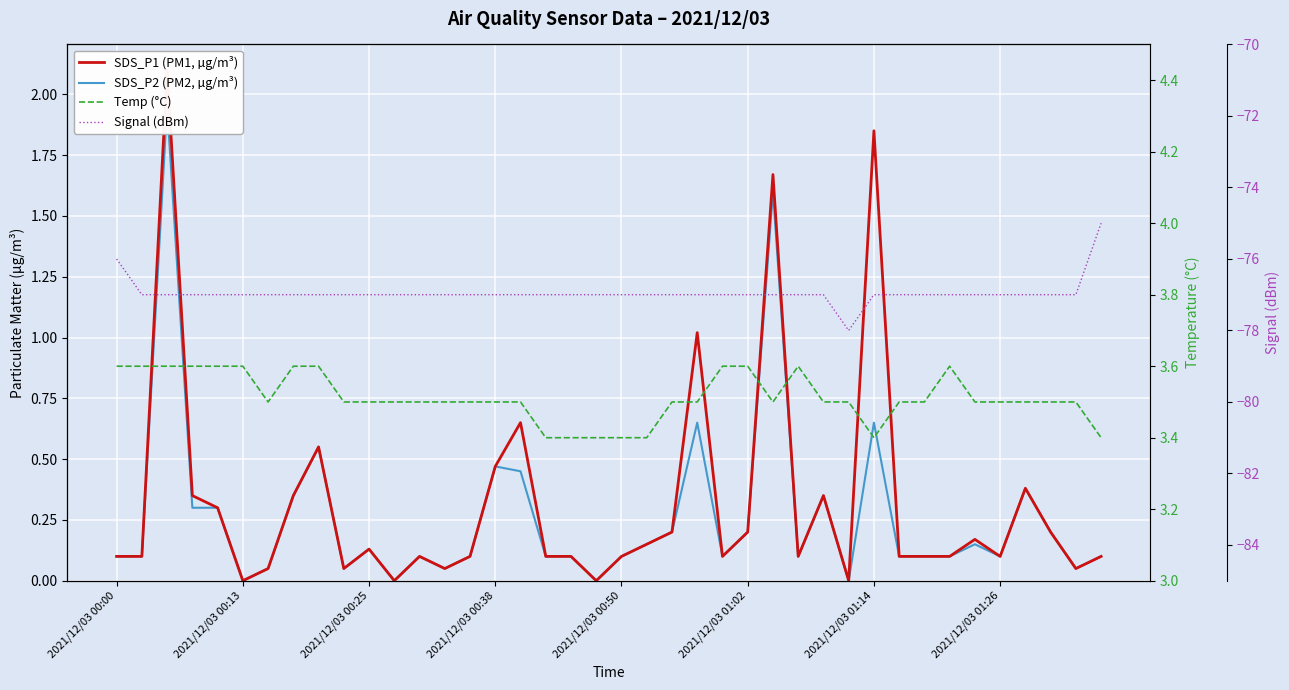

True or false: SDS_P1 (PM1, µg/m³) and SDS_P2 (PM2, µg/m³) cross at least once.

False